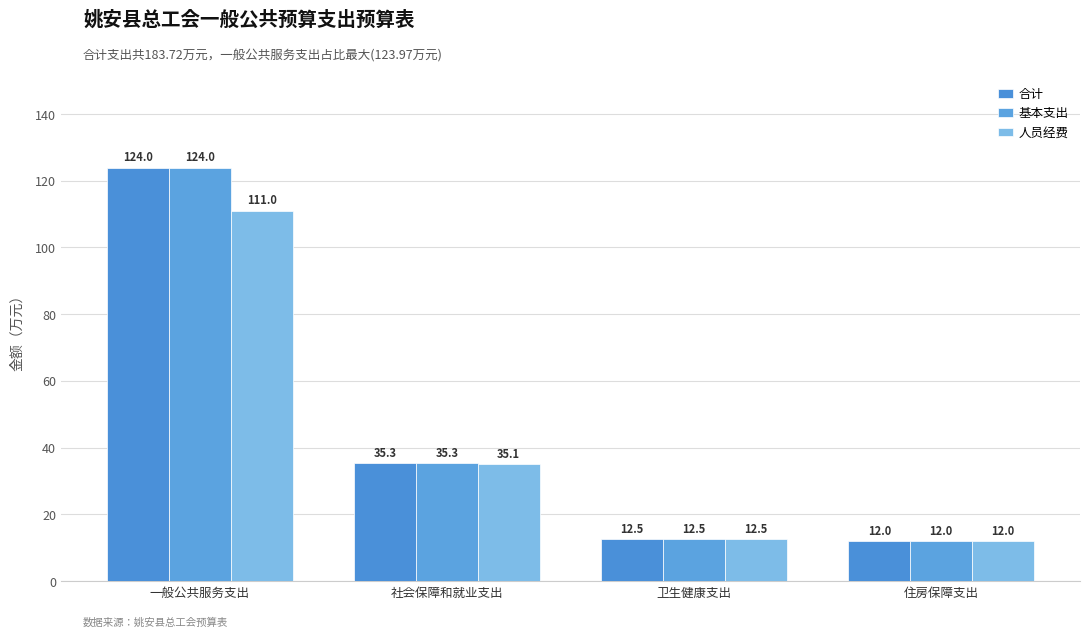

What is the value of the 合计 bar at the 3rd from the left?

12.5